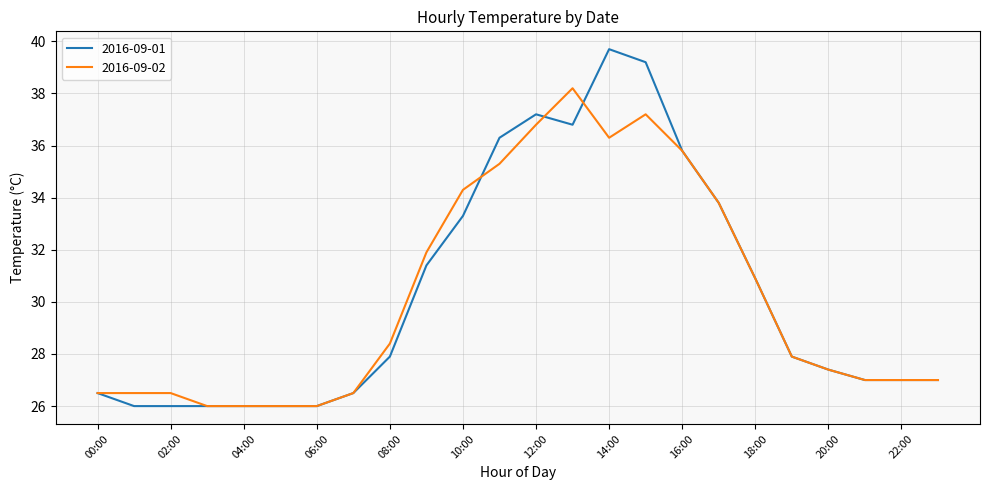

Which series has the widest spread of values?

2016-09-01